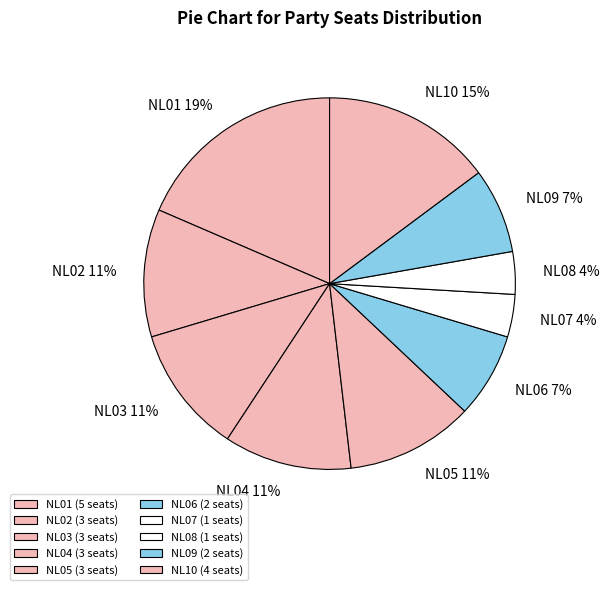

Is the sum of NL10 and NL09 greater than half?

No